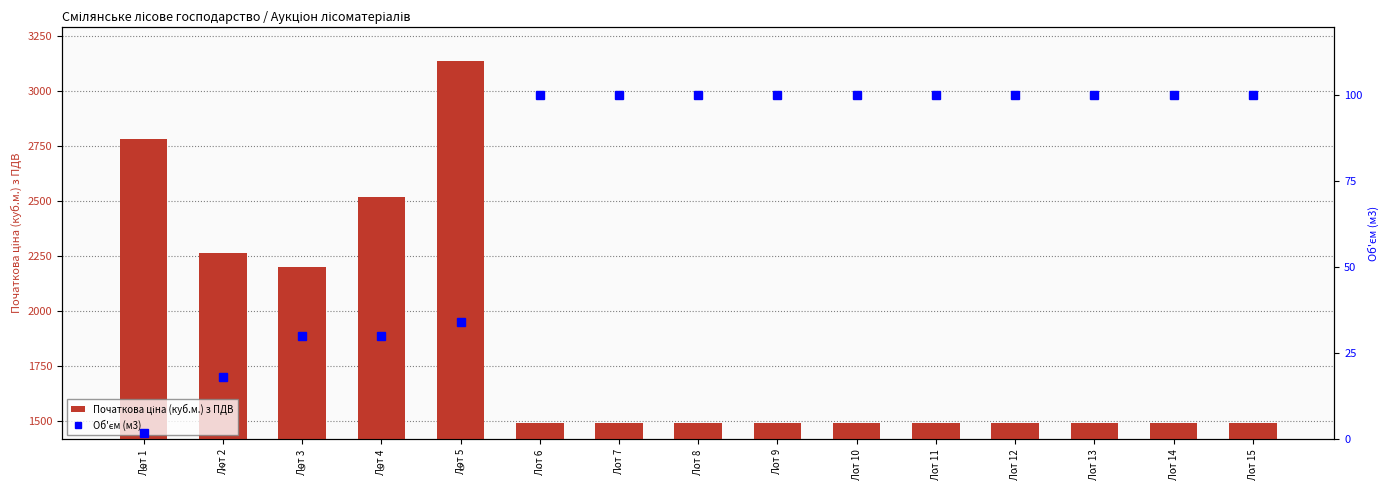

What is the approximate value of Об'єм (м3) at Лот 4, to the nearest 10?

30